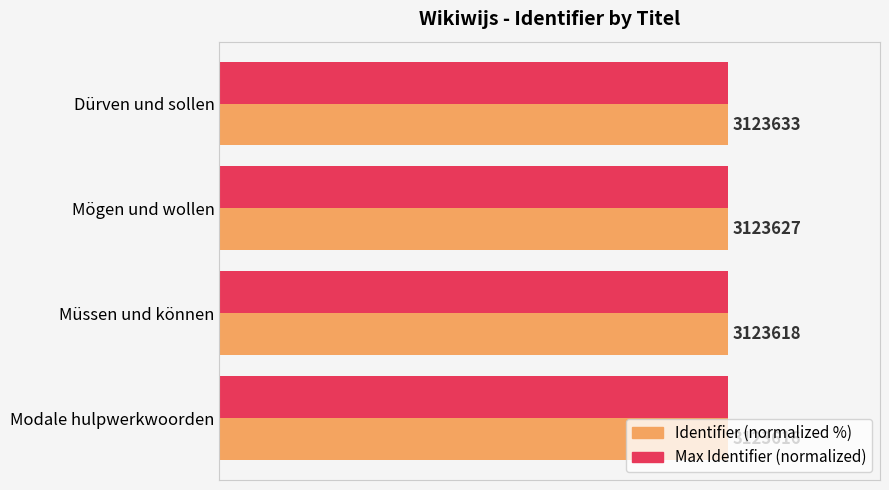

What are all the series names shown in the legend?

Identifier (normalized %), Max Identifier (normalized)